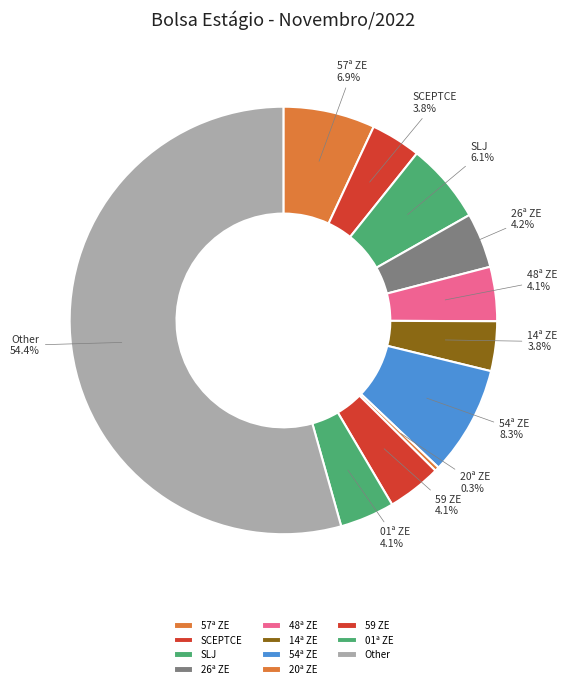

How much of the chart is everything except SCEPTCE?

96.2%